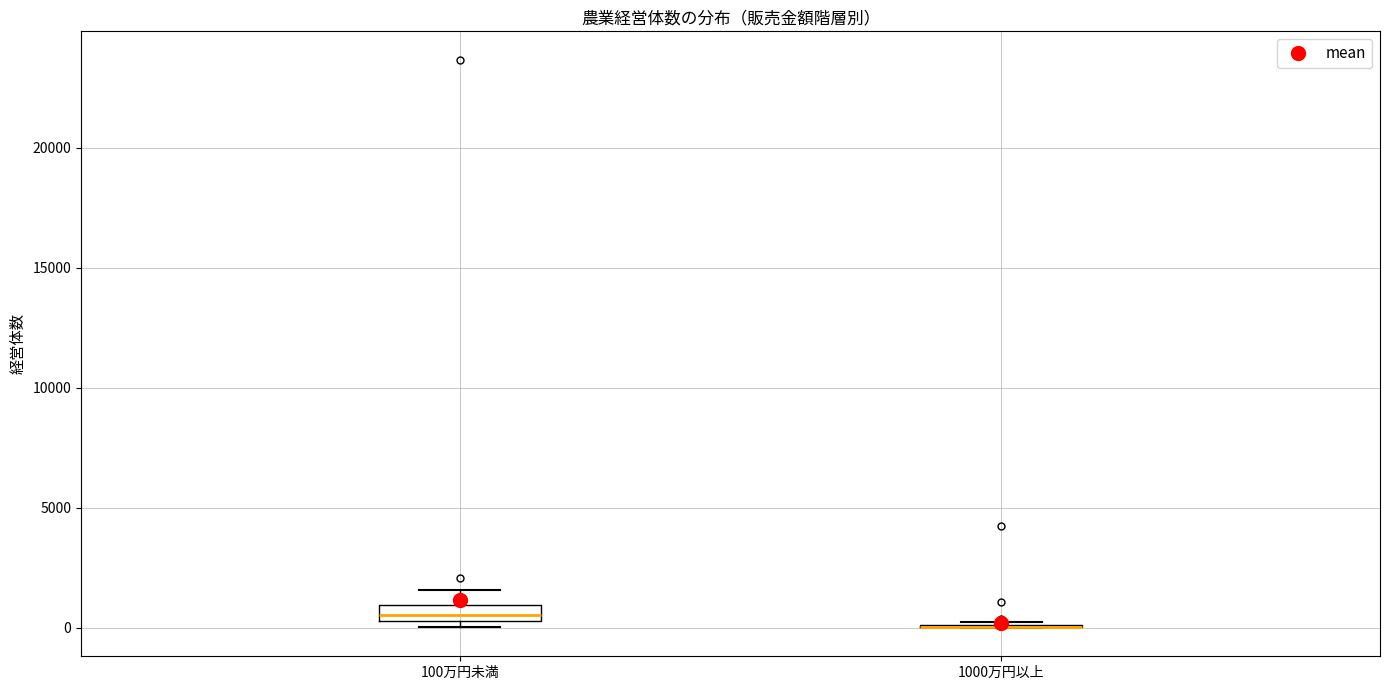

Which box is the tallest, from its lower edge to its upper edge?

100万円未満